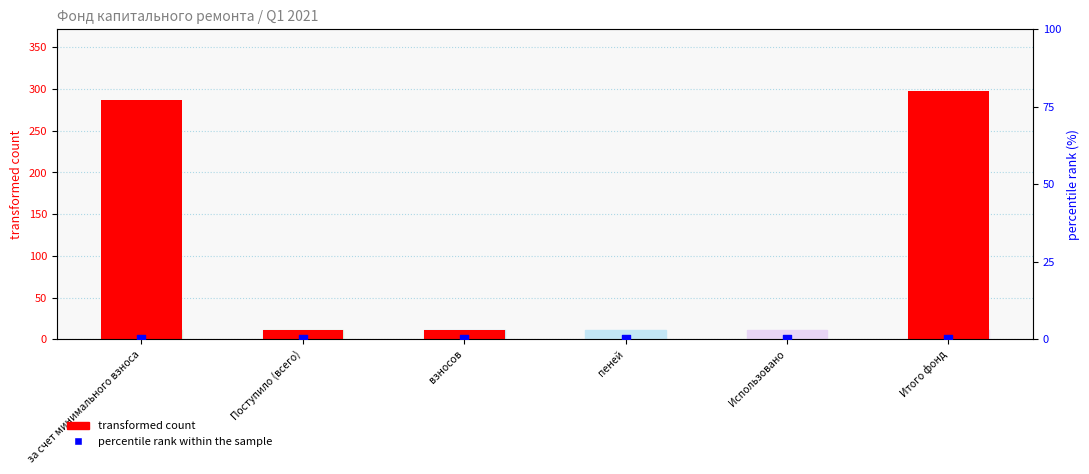

Which series reaches the minimum Y coordinate?

transformed count